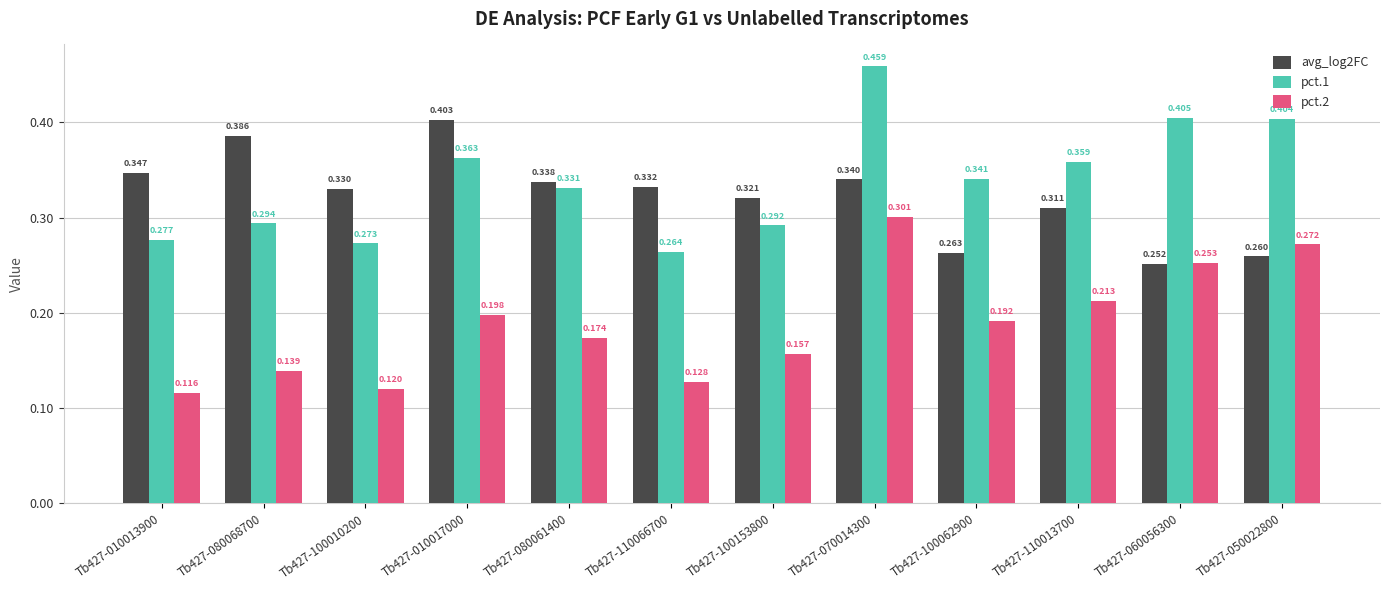

What are all the series names shown in the legend?

avg_log2FC, pct.1, pct.2